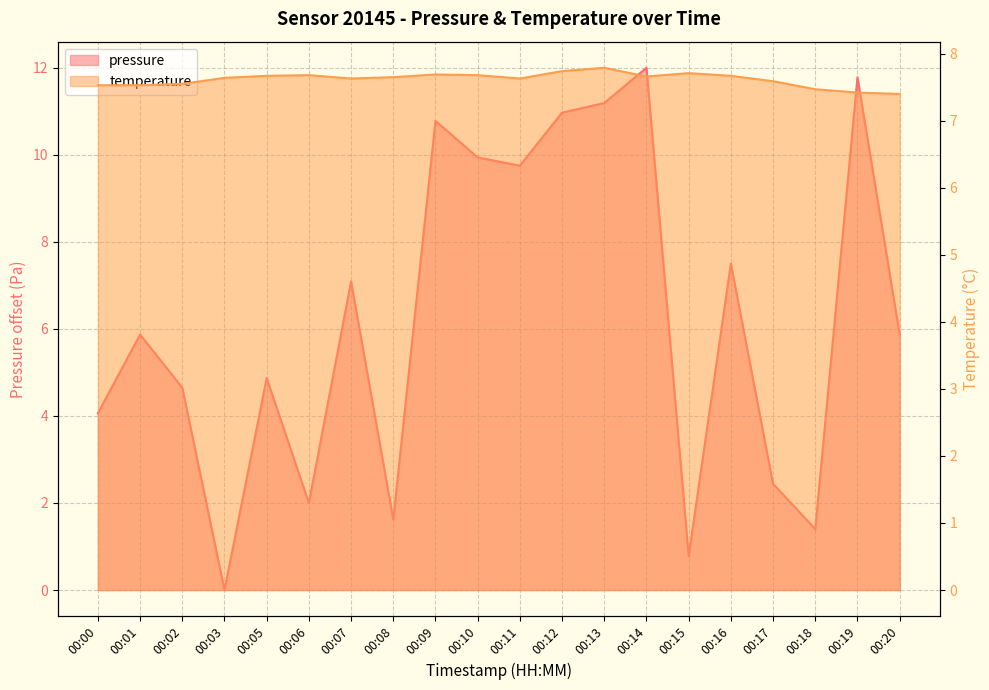

What is the value of the pressure point at the 12th from the left?

11.0